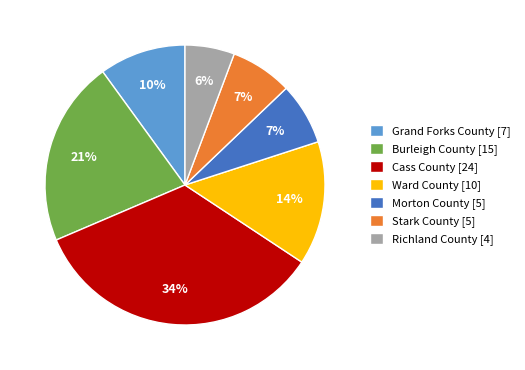

What percentage is the Richland County [4] slice, to the nearest percent?

6%